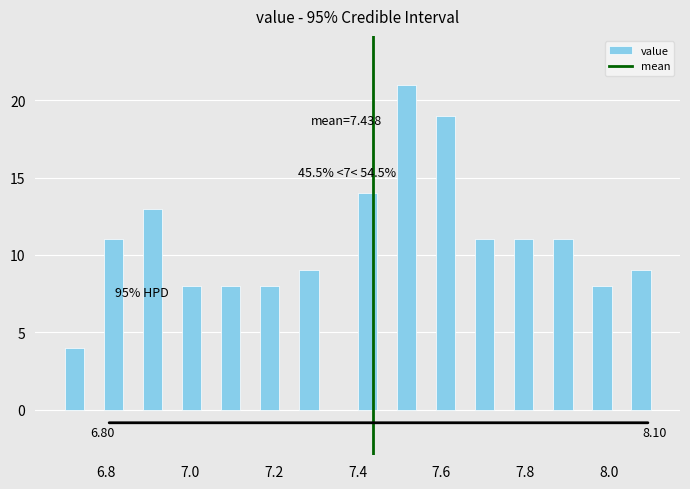

Read against the x-axis, roughly where is the centre of the tallest bar?

7.52